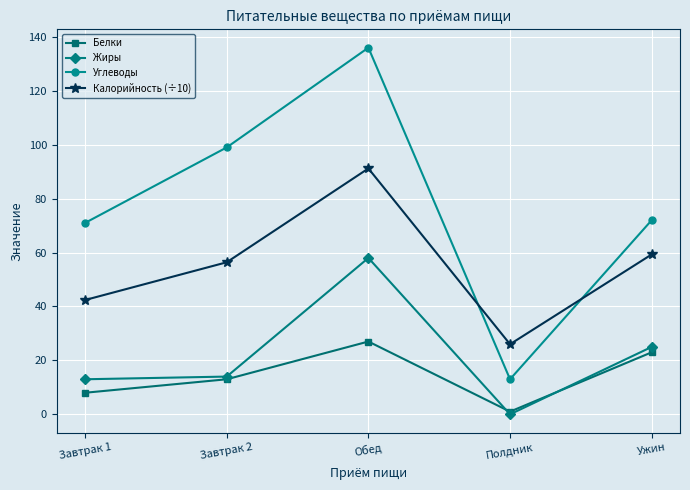

How many interior local peaks does the Калорийность (÷10) series have?

1